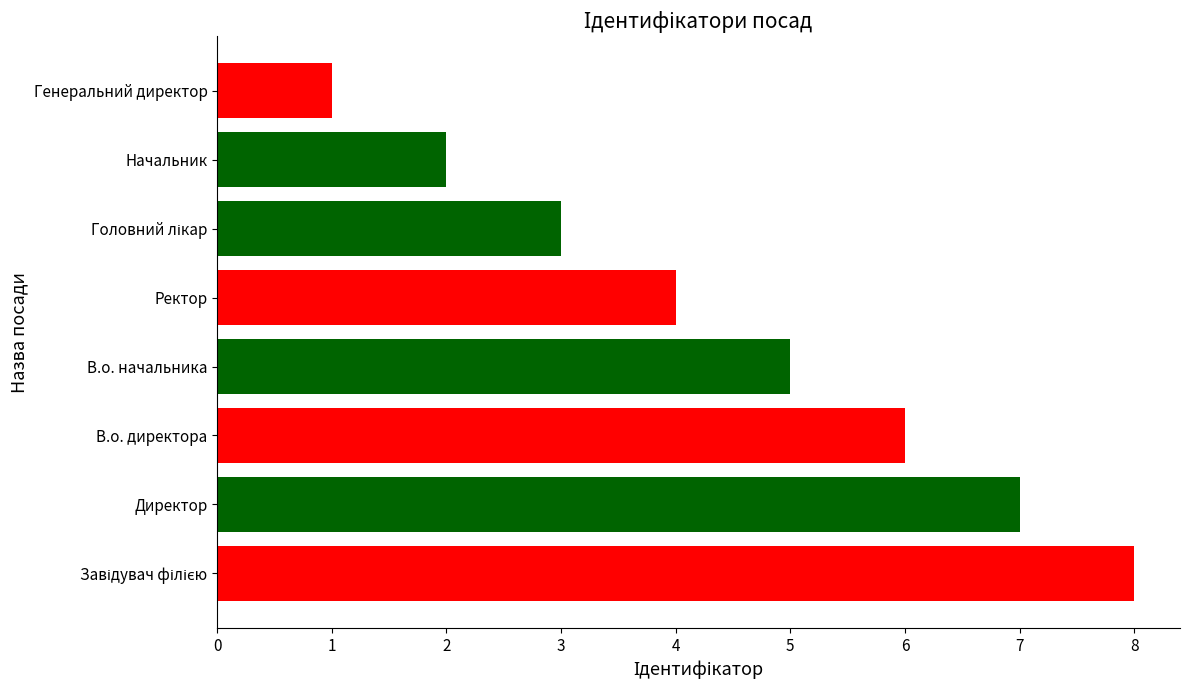

True or false: the data shows 1 at Генеральний директор.

True